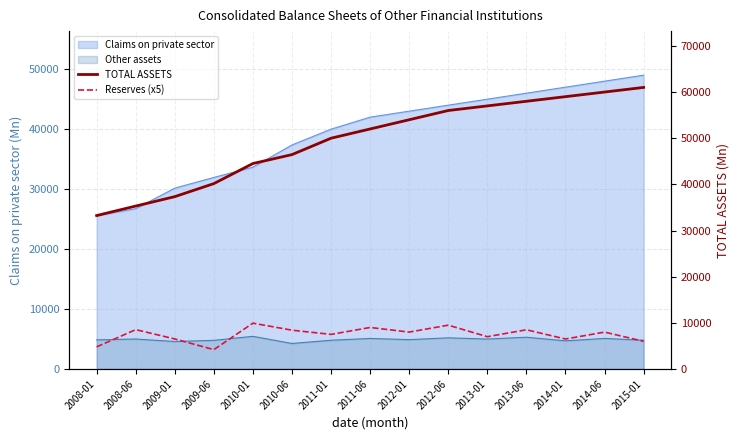

What is the label of the 10th point from the left?

2012-06